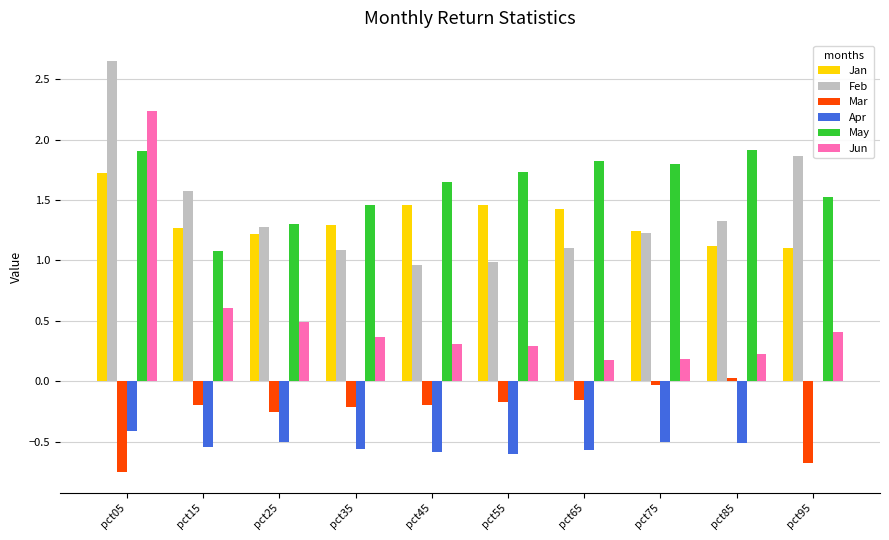

Which series has the largest total across all categories?

May